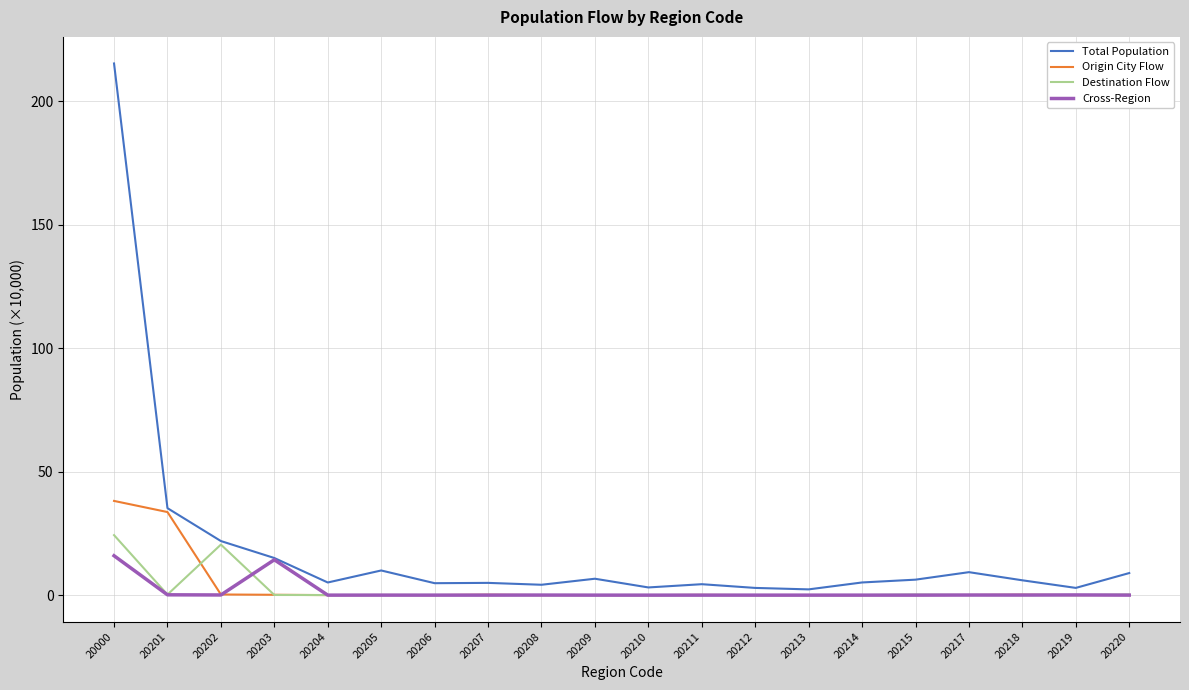

The value of Destination Flow at 20208 is 0.0. True or false?

True